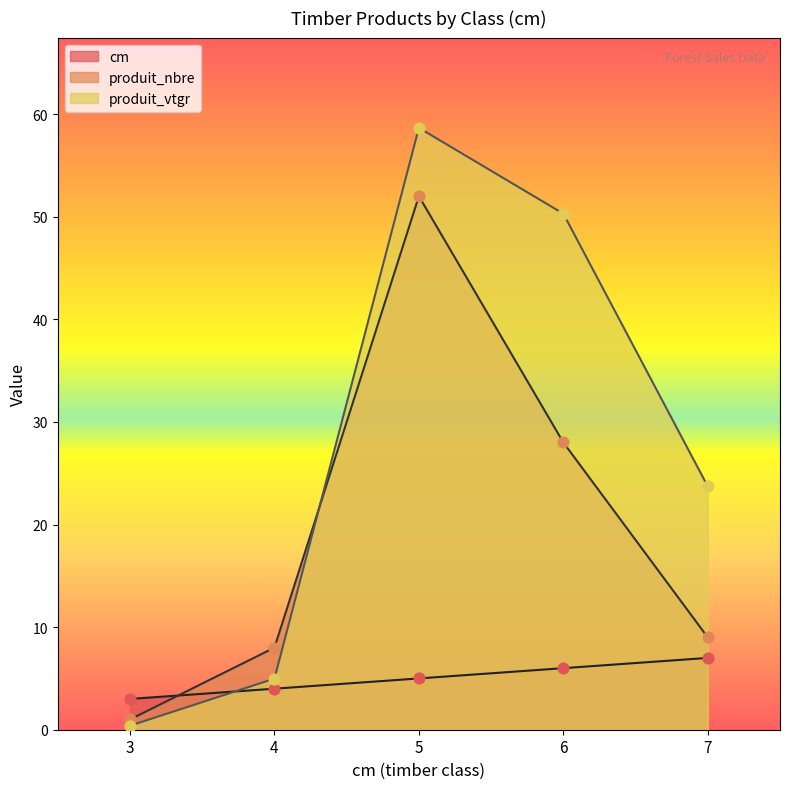

What are all the series names shown in the legend?

cm, produit_nbre, produit_vtgr